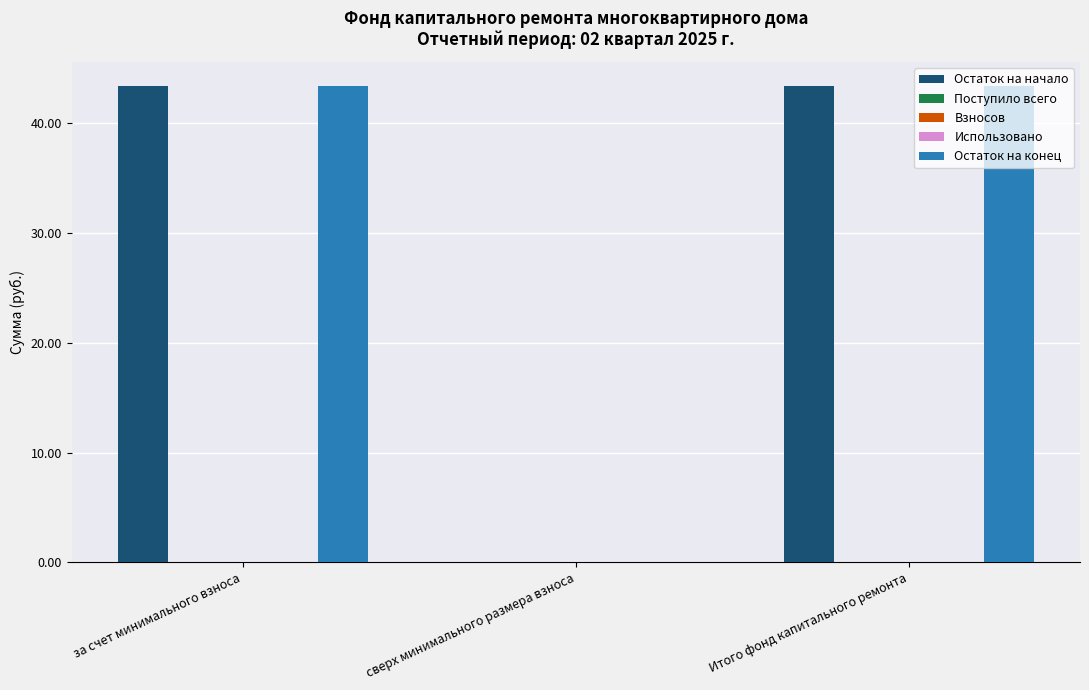

List the series in order of their peak value, highest first.

Остаток на начало, Остаток на конец, Поступило всего, Взносов, Использовано